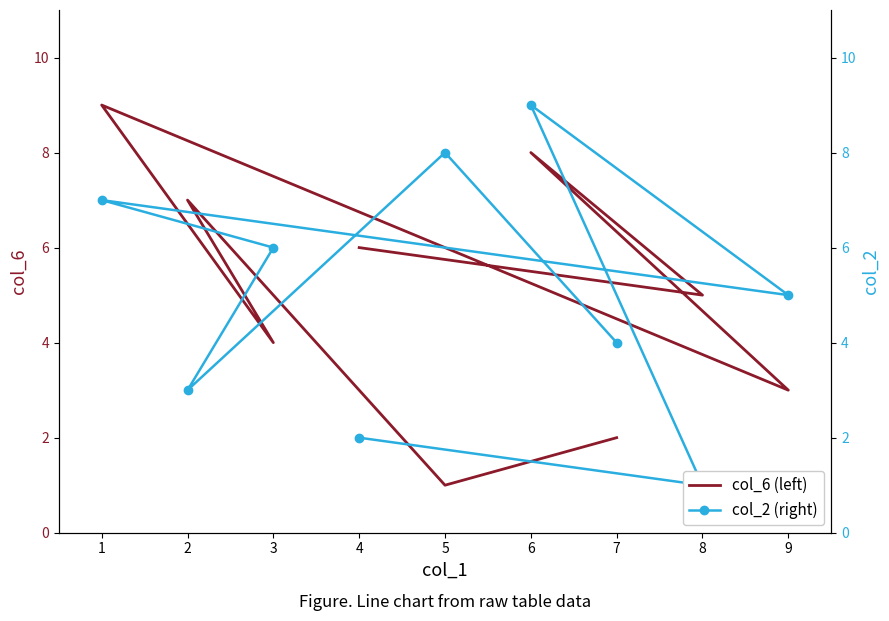

Is the value of col_6 (left) at 7 greater than the value of col_2 (right) at 3?

No